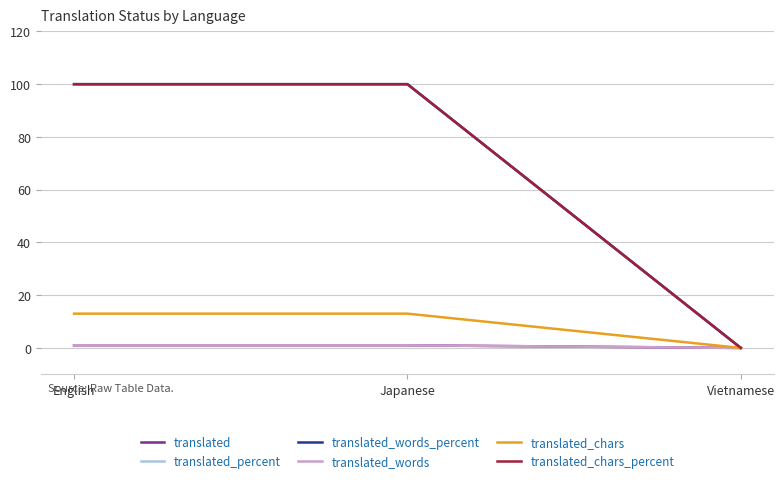

Rank the series by their maximum value, from lowest to highest.

translated, translated_words, translated_chars, translated_percent, translated_words_percent, translated_chars_percent